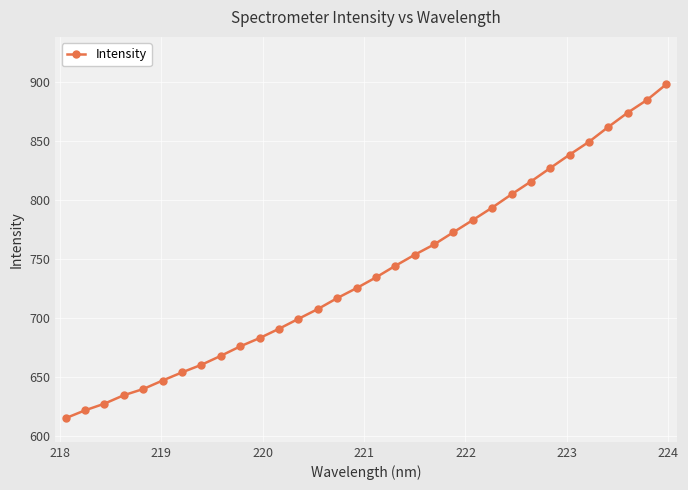

True or false: there are more than 2 points higher than both neighbors.

False